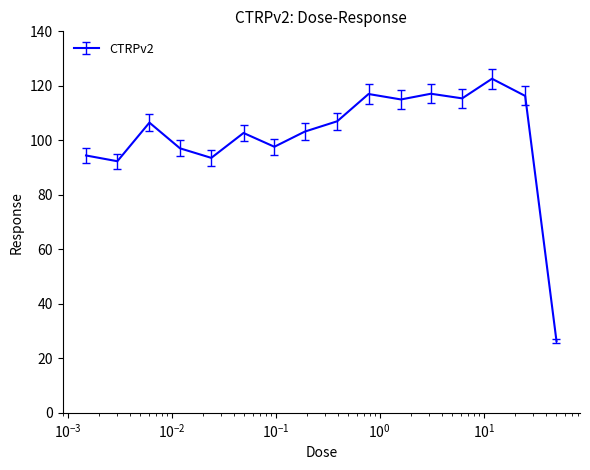

What is the minimum value shown in the chart?

26.4